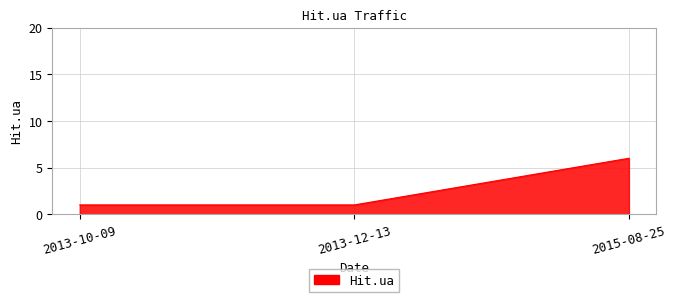

Does the chart display data point markers on the line(s)?

No